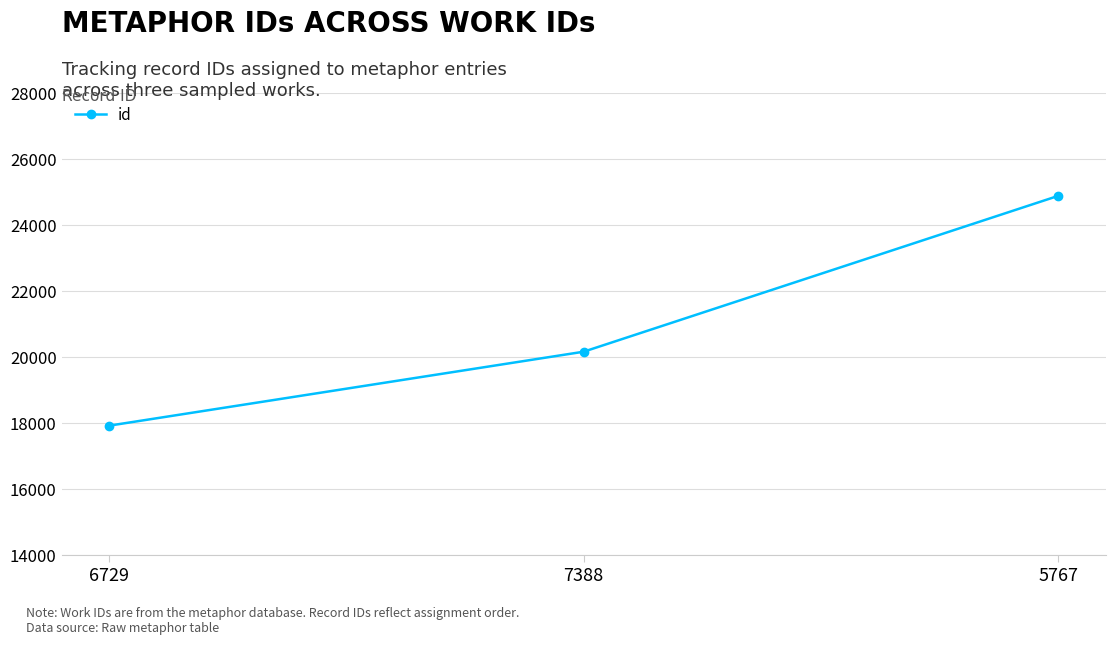

What is the maximum value shown in the chart?

24882